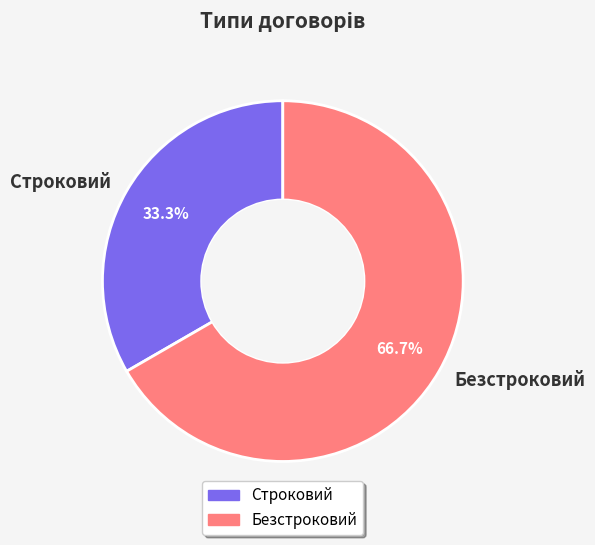

What percentage is NOT represented by Безстроковий?

33.3%